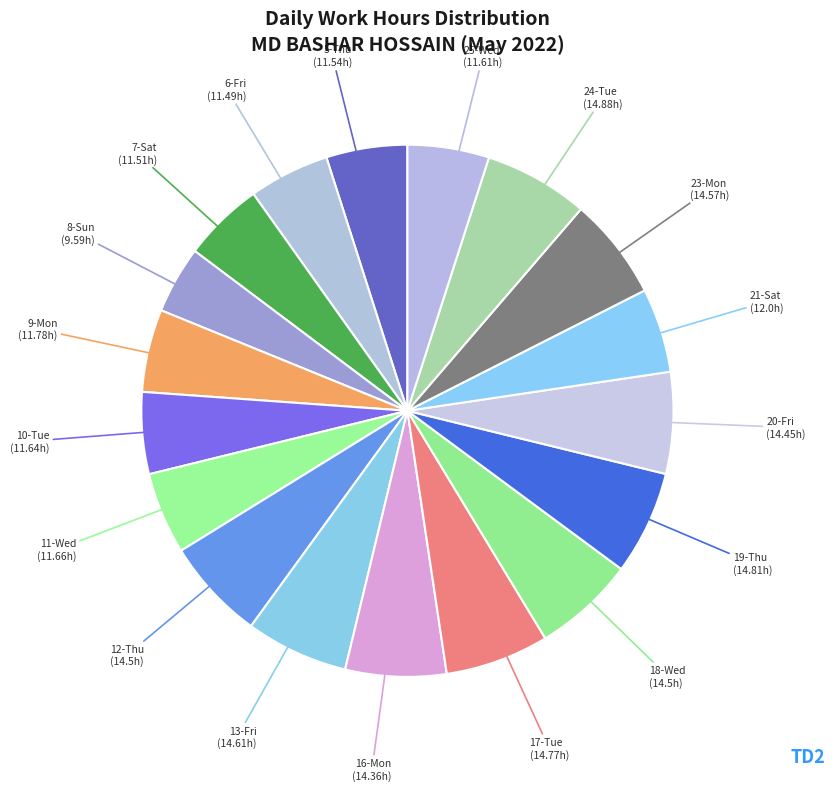

Count the number of slices in the pie.

18